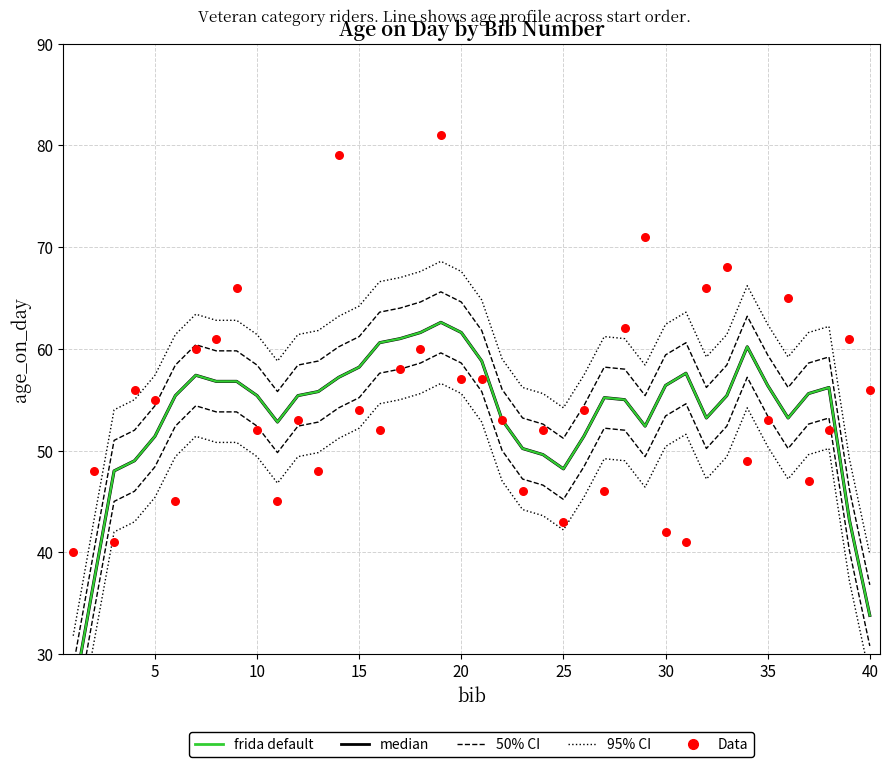

Which series contains the highest Y value?

Data